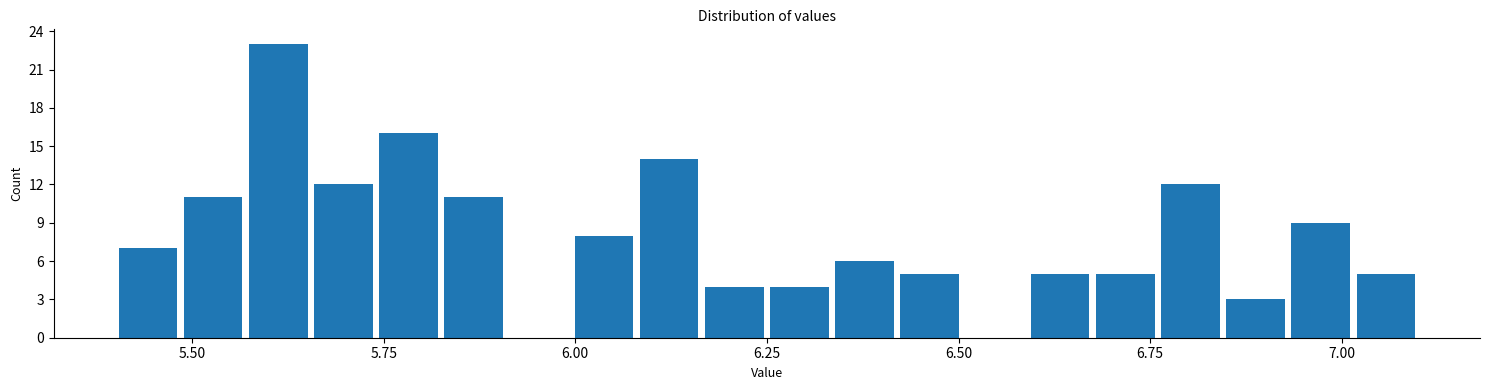

Around what value on the x-axis is the tallest bar? Give the approximate position of its centre, as read against the axis.

5.60